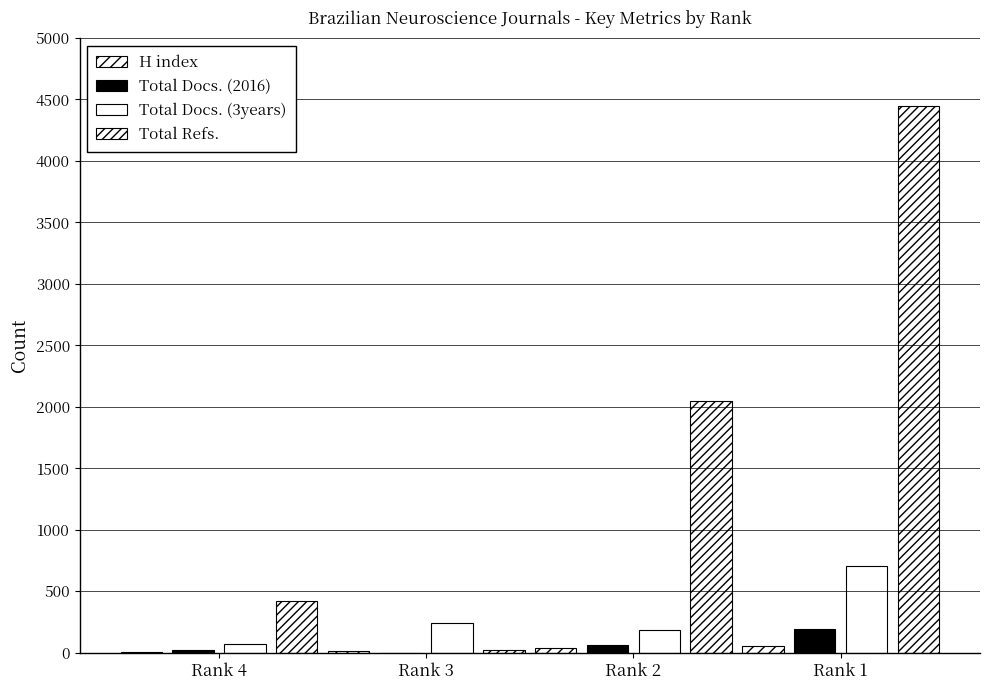

Reading right to left, what are all the values shown in this chart?

H index: 58	35	11	3
Total Docs. (2016): 191	63	0	25
Total Docs. (3years): 705	185	240	68
Total Refs.: 4447	2045	20	419